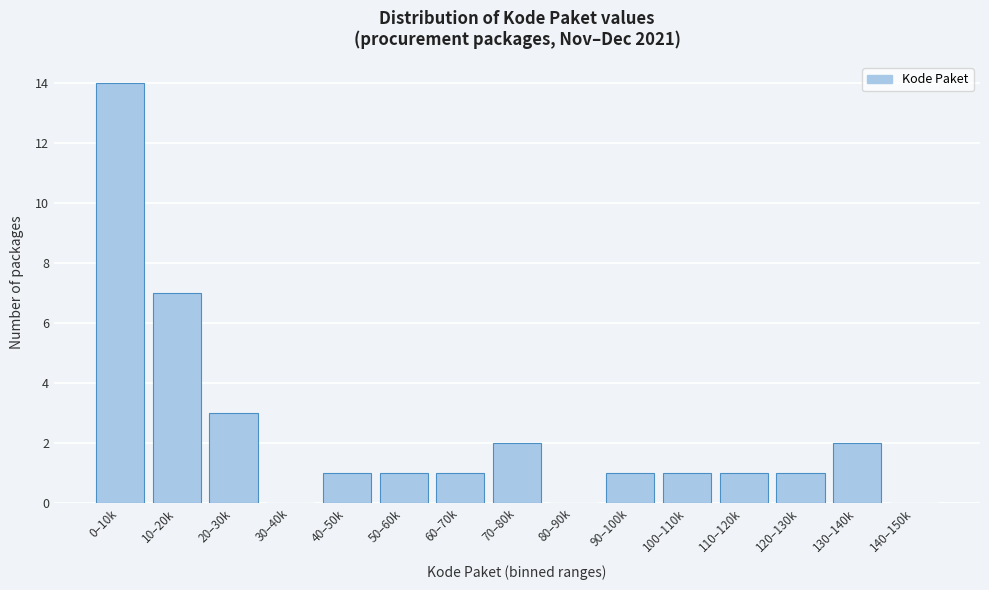

Reading right to left, extract all data points from this chart.

140–150k=0	130–140k=2	120–130k=1	110–120k=1	100–110k=1	90–100k=1	80–90k=0	70–80k=2	60–70k=1	50–60k=1	40–50k=1	30–40k=0	20–30k=3	10–20k=7	0–10k=14